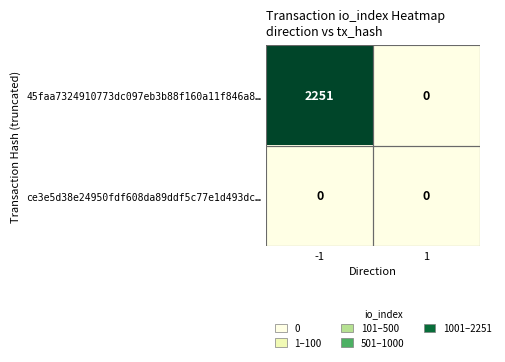

What is the sum of all 45faa7324910773dc097eb3b88f160a11f846a8… values?

2251